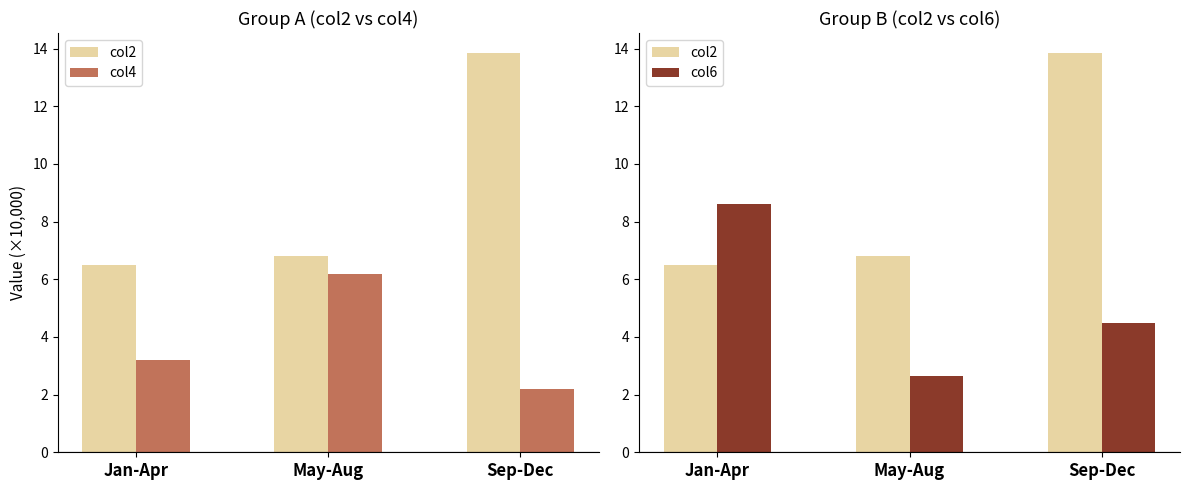

How many groups of bars are there?

3